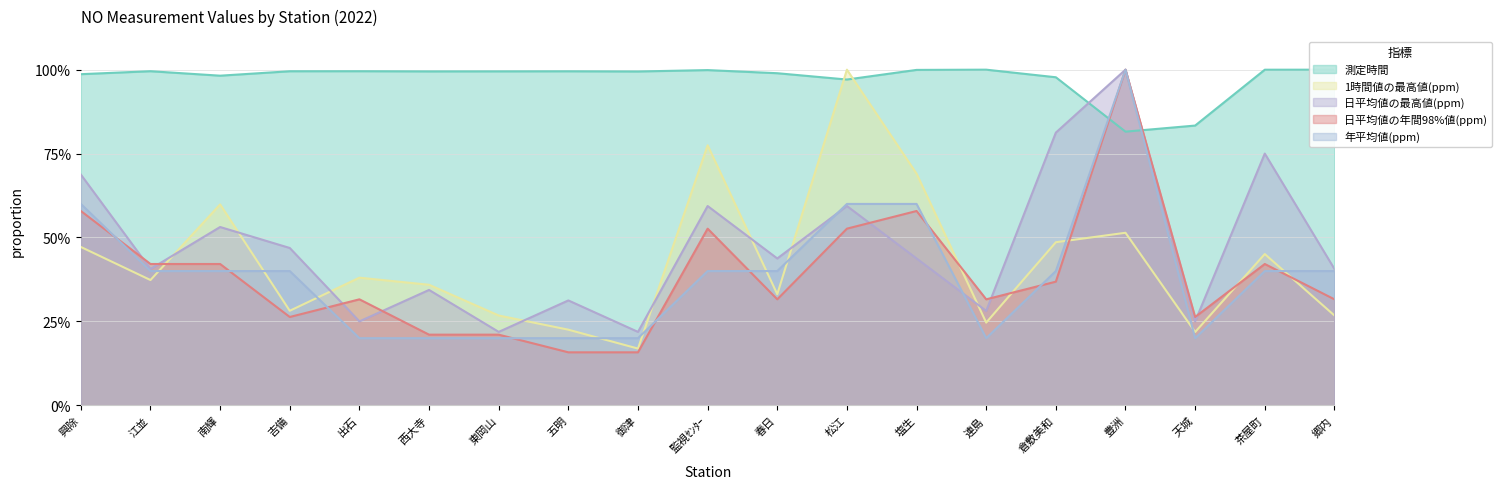

At which label is 年平均値(ppm) closest to 0?

出石